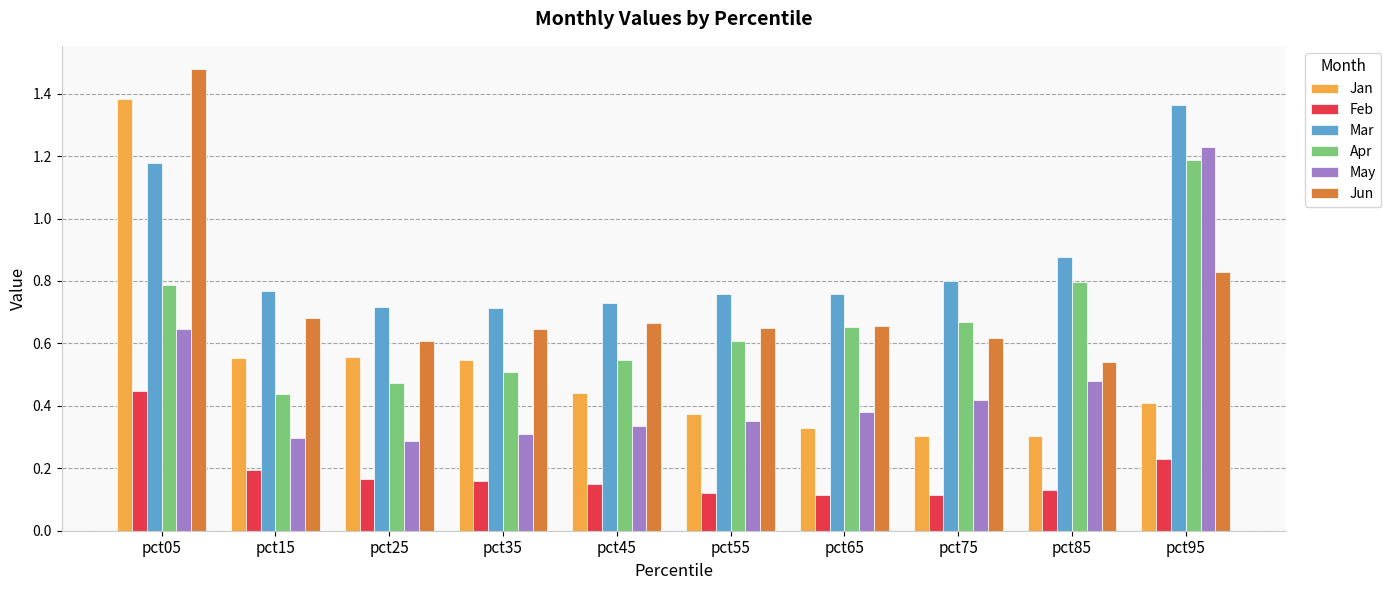

What are all the series names shown in the legend?

Jan, Feb, Mar, Apr, May, Jun